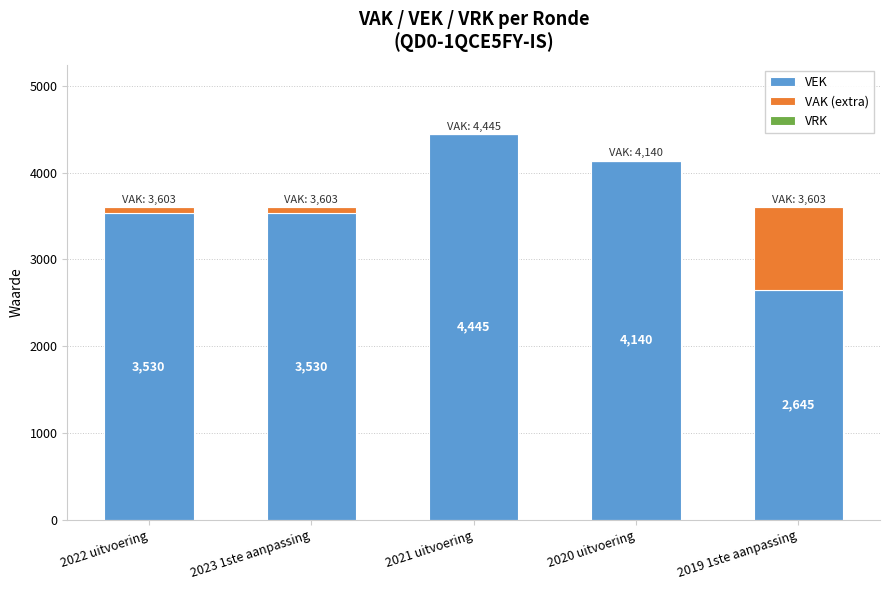

What is the highest value of the VEK series?

4445